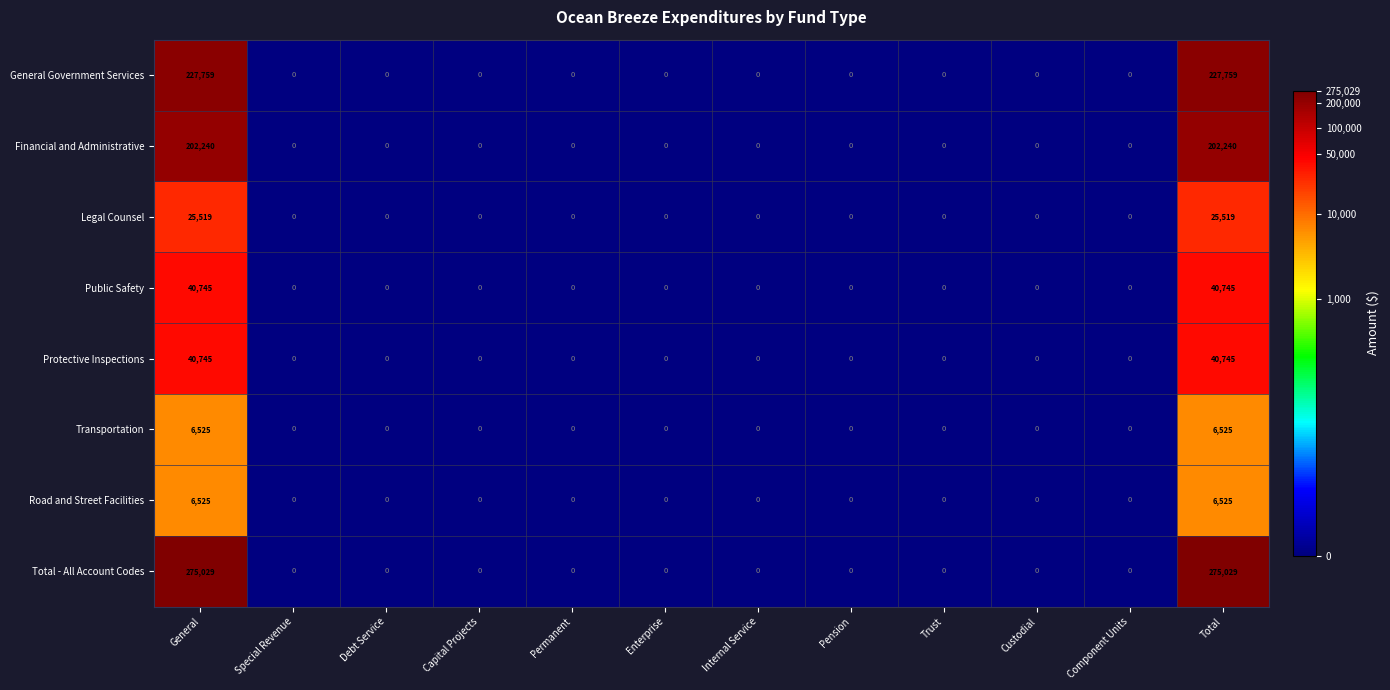

What is the maximum value shown in the chart?

275029